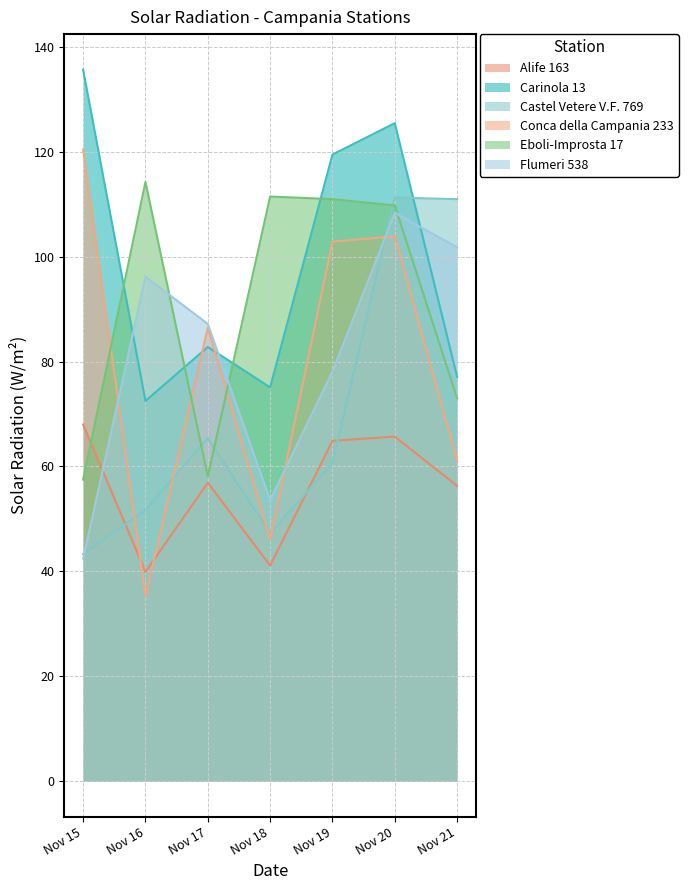

At which category does Conca della Campania 233 reach its first local valley?

Nov 16